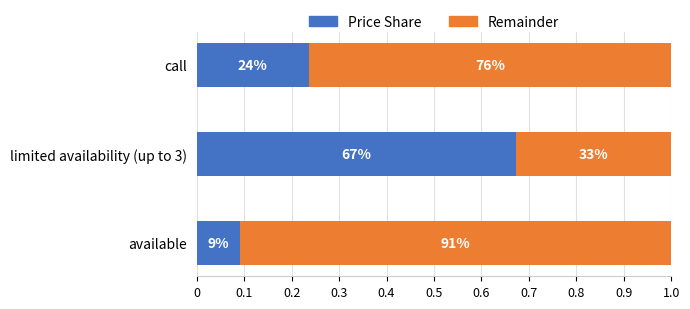

What are all the series names shown in the legend?

Price Share, Remainder